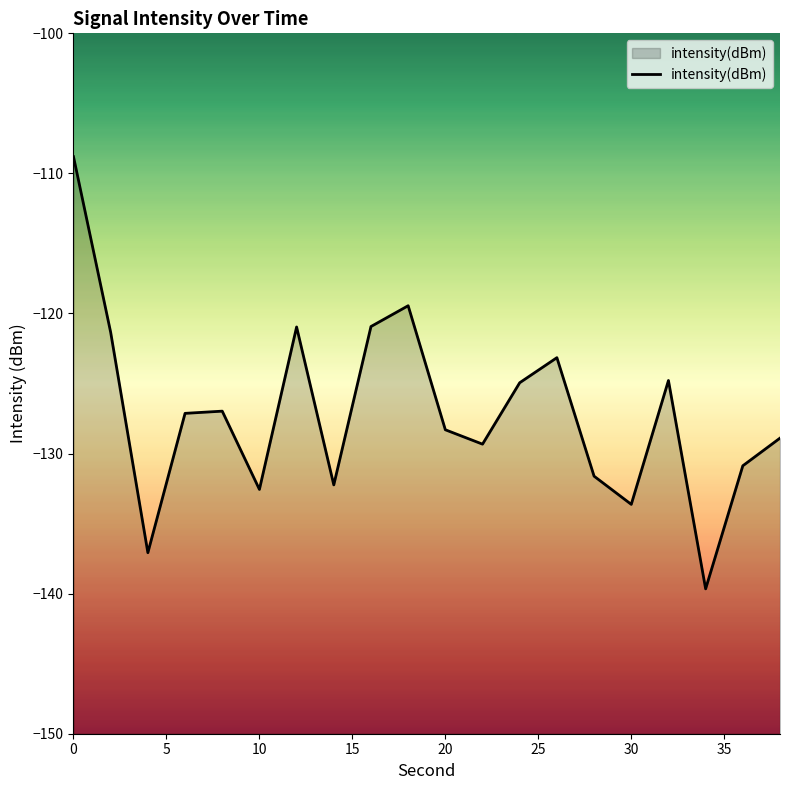

The chart shows a value of -132.6 at 10. True or false?

True